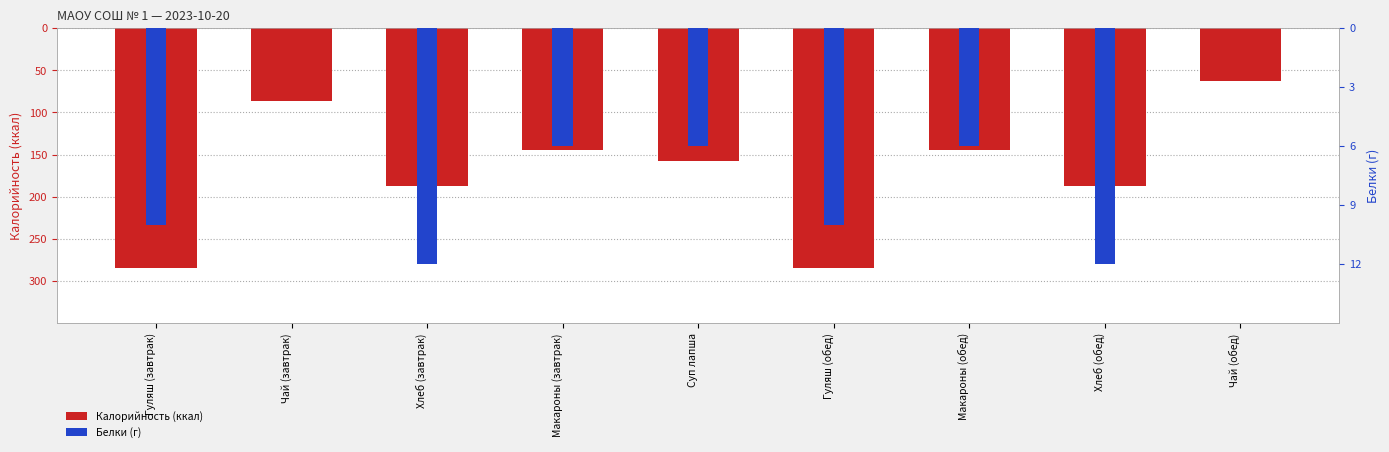

Where does the Калорийность (ккал) series first go above -158?

Чай (завтрак)